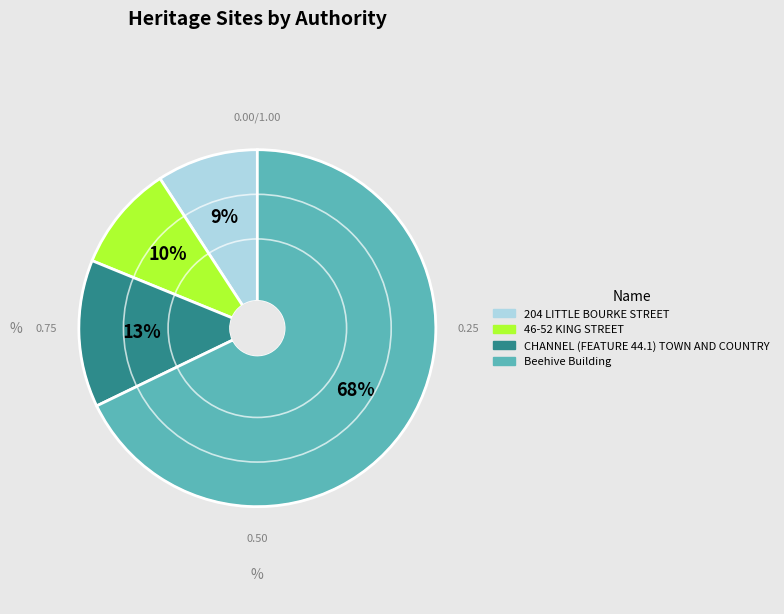

Which category has the biggest portion of the pie?

Beehive Building